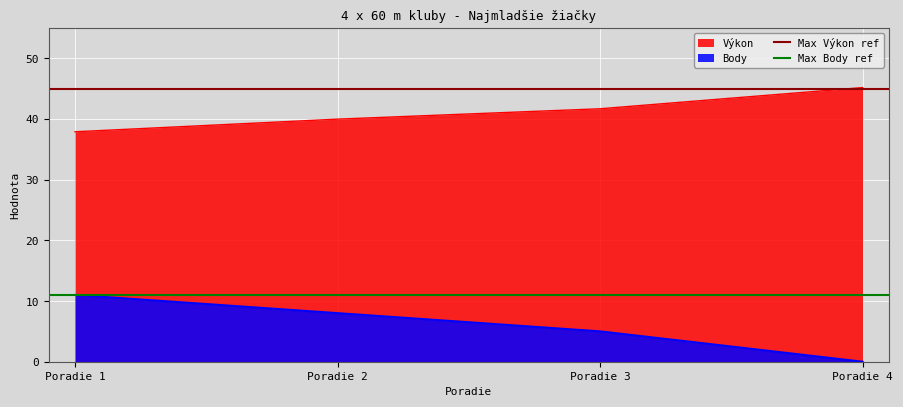

List the labels in order of Body value, largest first.

Poradie 1, Poradie 2, Poradie 3, Poradie 4